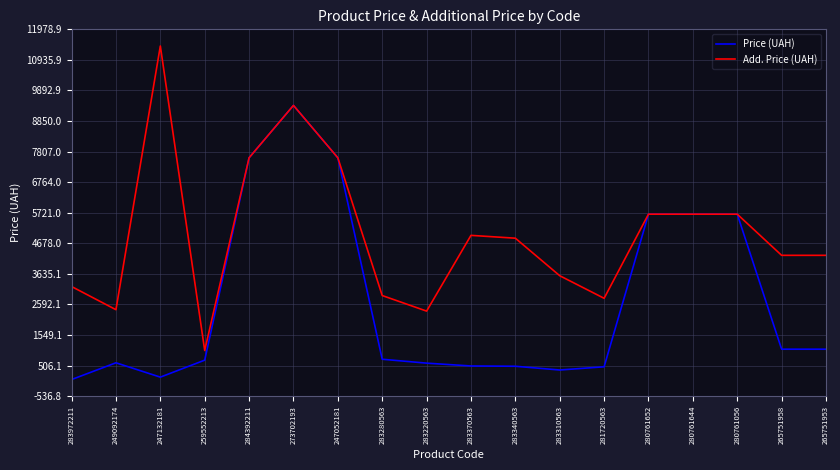

Which series has the largest range (max minus min)?

Add. Price (UAH)